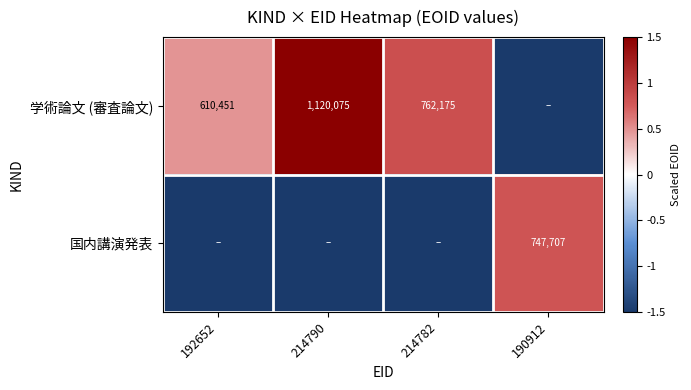

True or false: 学術論文 (審査論文) has a value of 762175.0 at 214782.

True